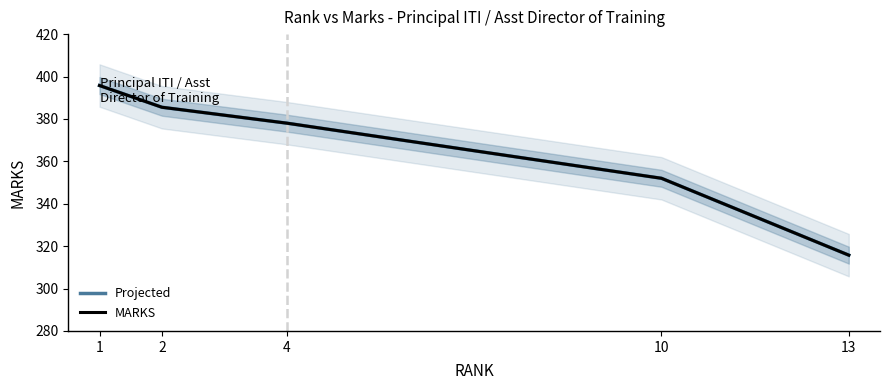

True or false: Projected has a value of 385.5 at 2.

True